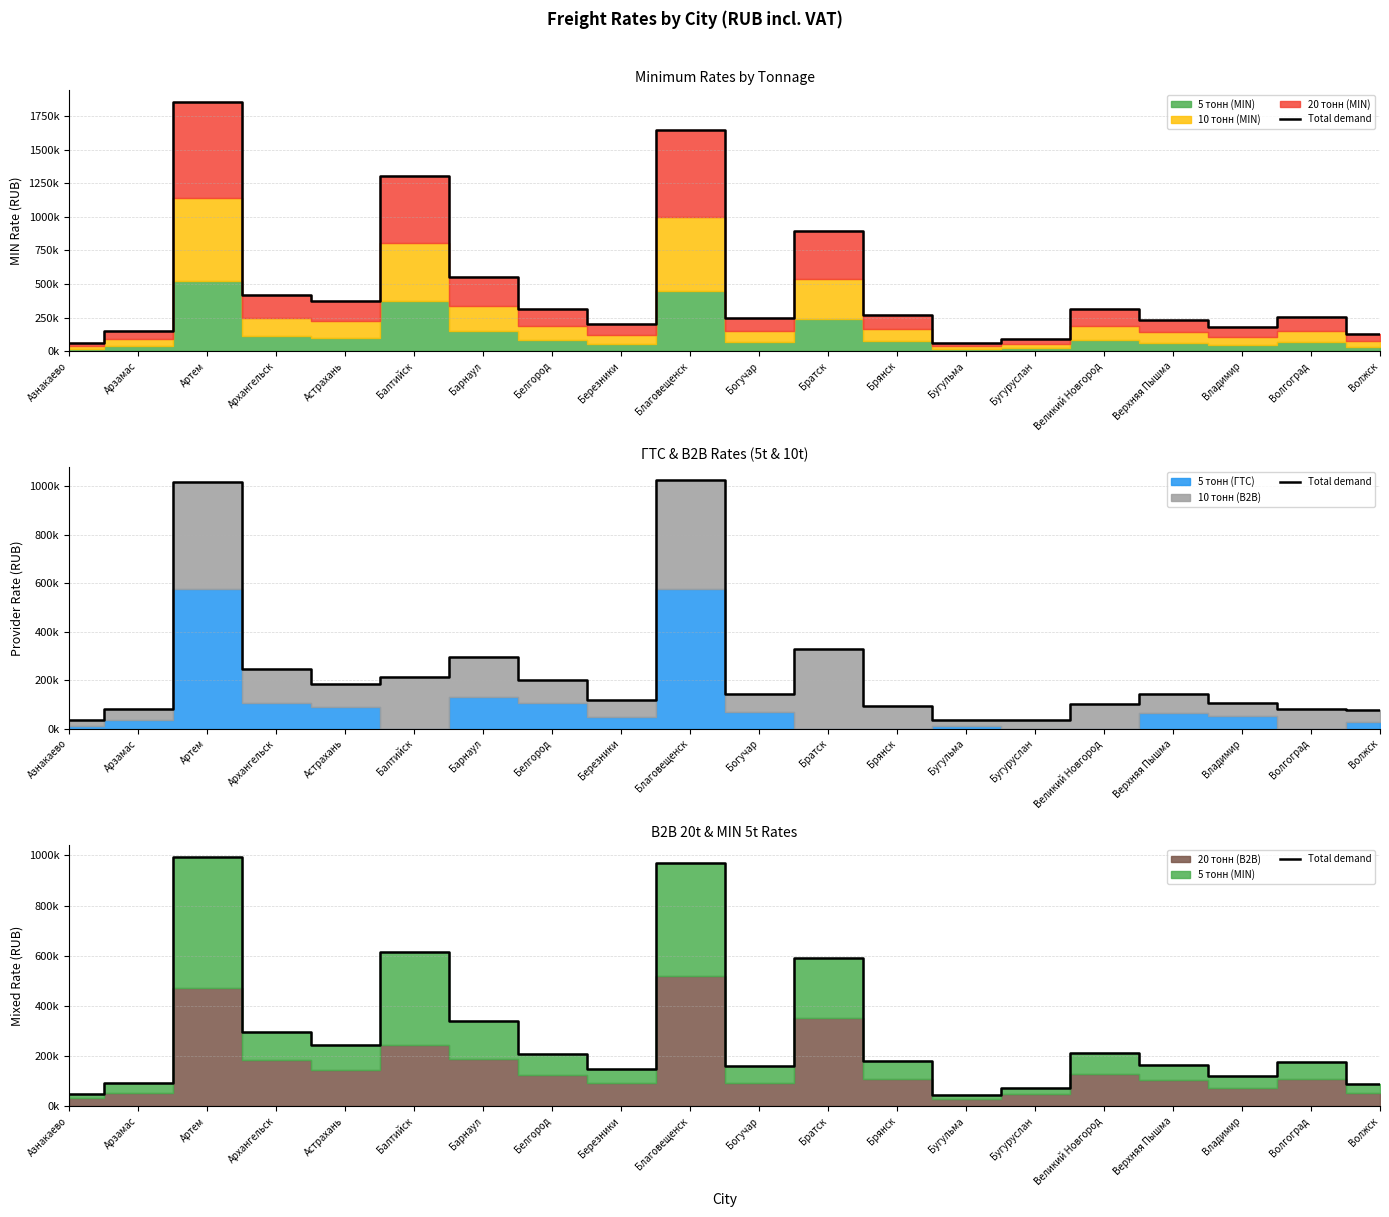

Rank the categories by value from lowest to highest.

Бугульма, Азнакаево, Бугуруслан, Волжск, Арзамас, Владимир, Березники, Богучар, Верхняя Пышма, Волгоград, Брянск, Белгород, Великий Новгород, Астрахань, Архангельск, Барнаул, Братск, Балтийск, Благовещенск, Артем